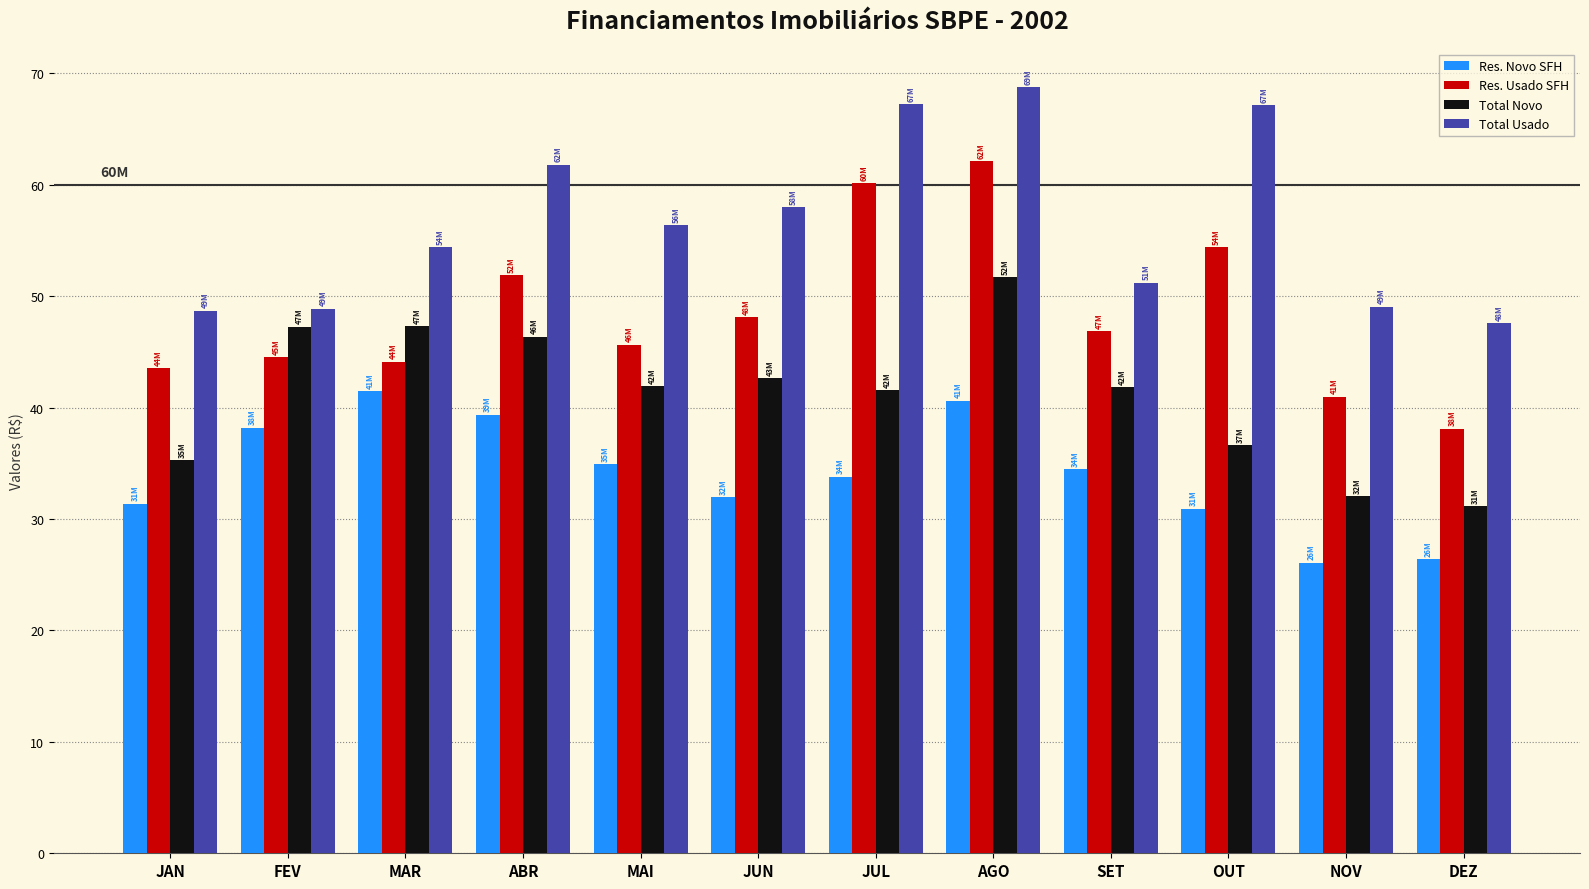

How many bars are there in total?

48